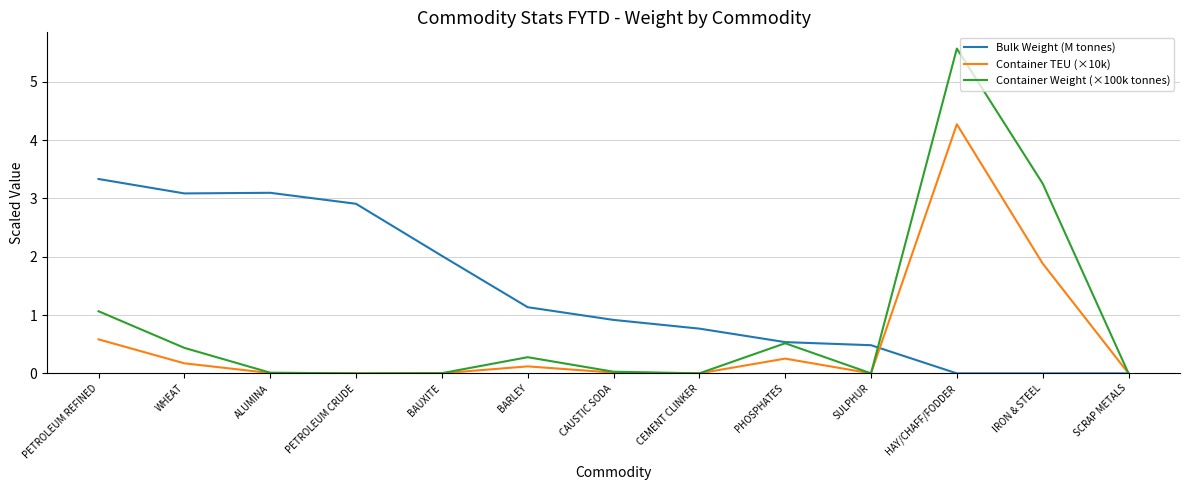

At which category is the sum across all series the highest?

HAY/CHAFF/FODDER